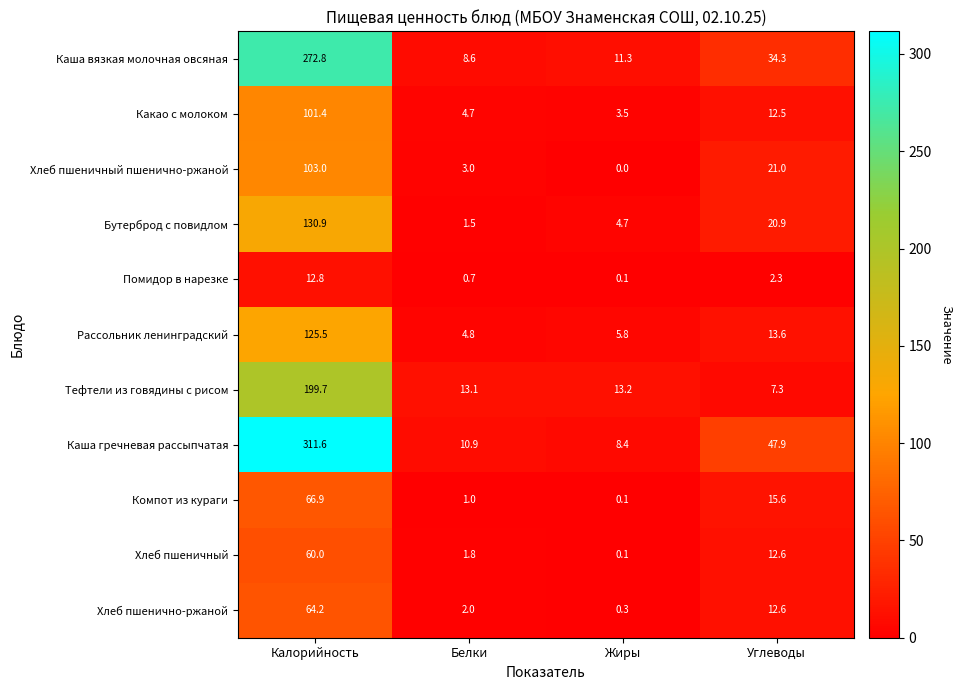

Where is Хлеб пшенично-ржаной nearest to the value 32?

Углеводы